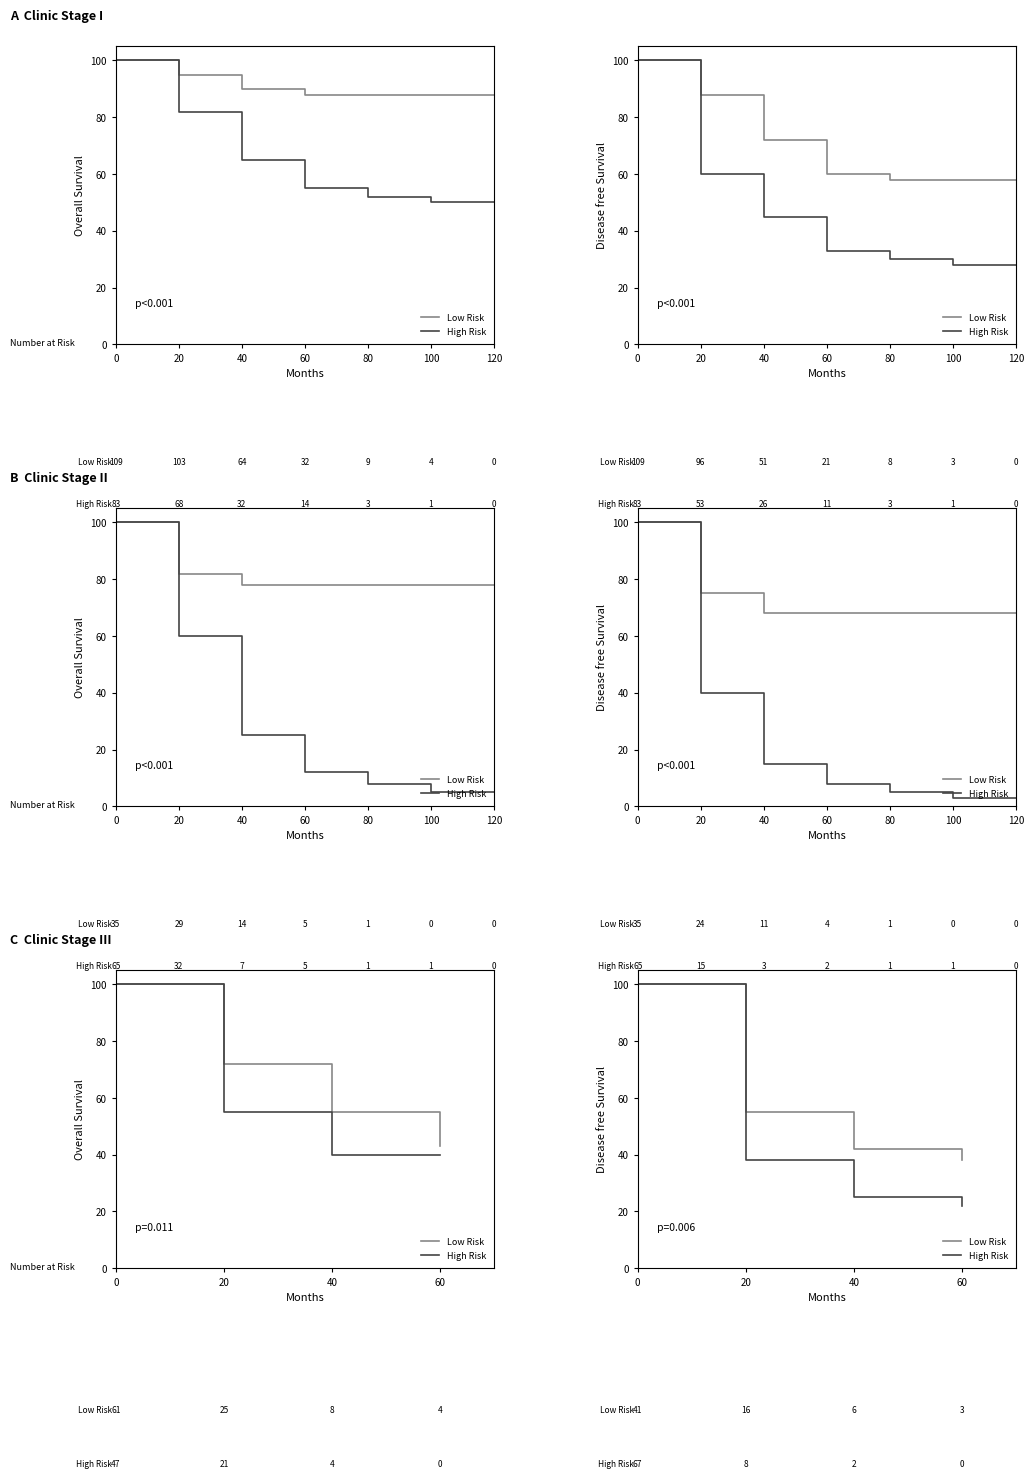

Count the number of data series in this chart.

2